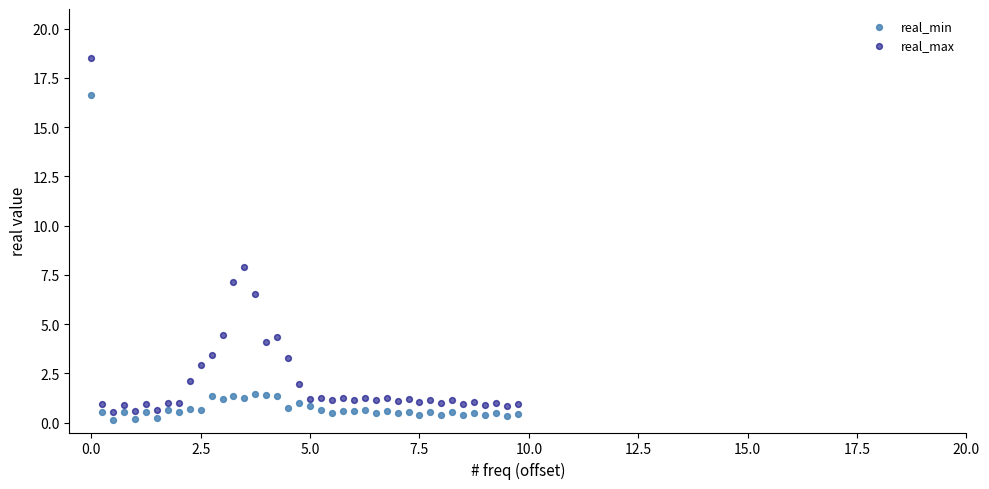

Which series contains the lowest Y value?

real_min